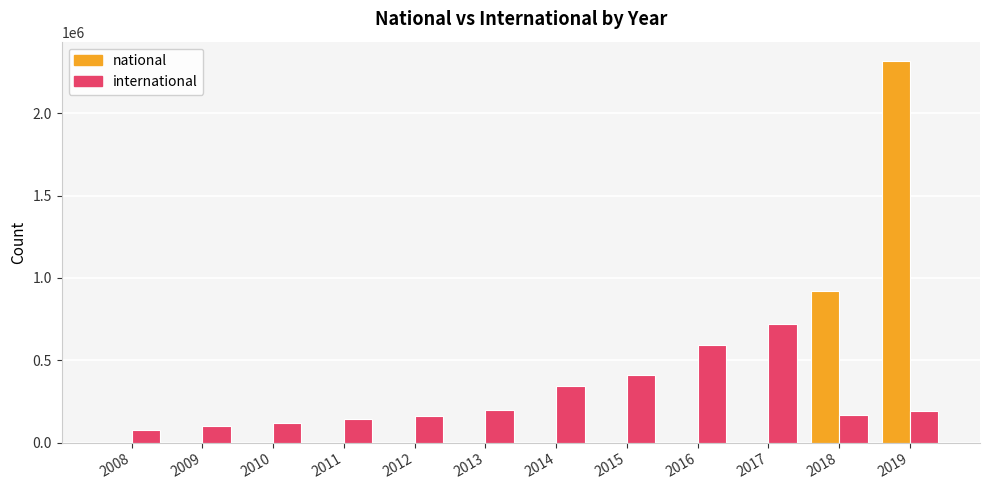

The value of international at 2011 is 144234. True or false?

True